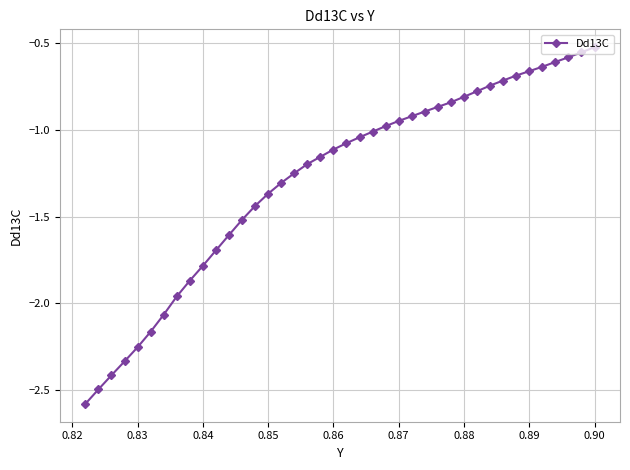

What is the value of the 10th point from the left?

-1.8